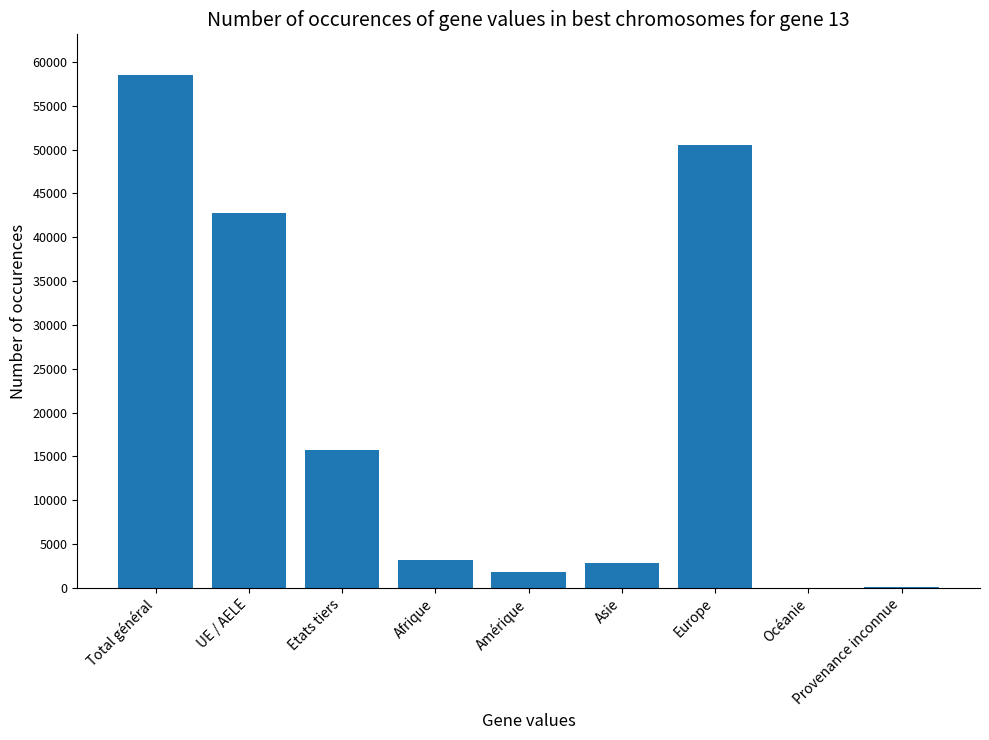

What is the change in value from Etats tiers to Océanie?

-15701